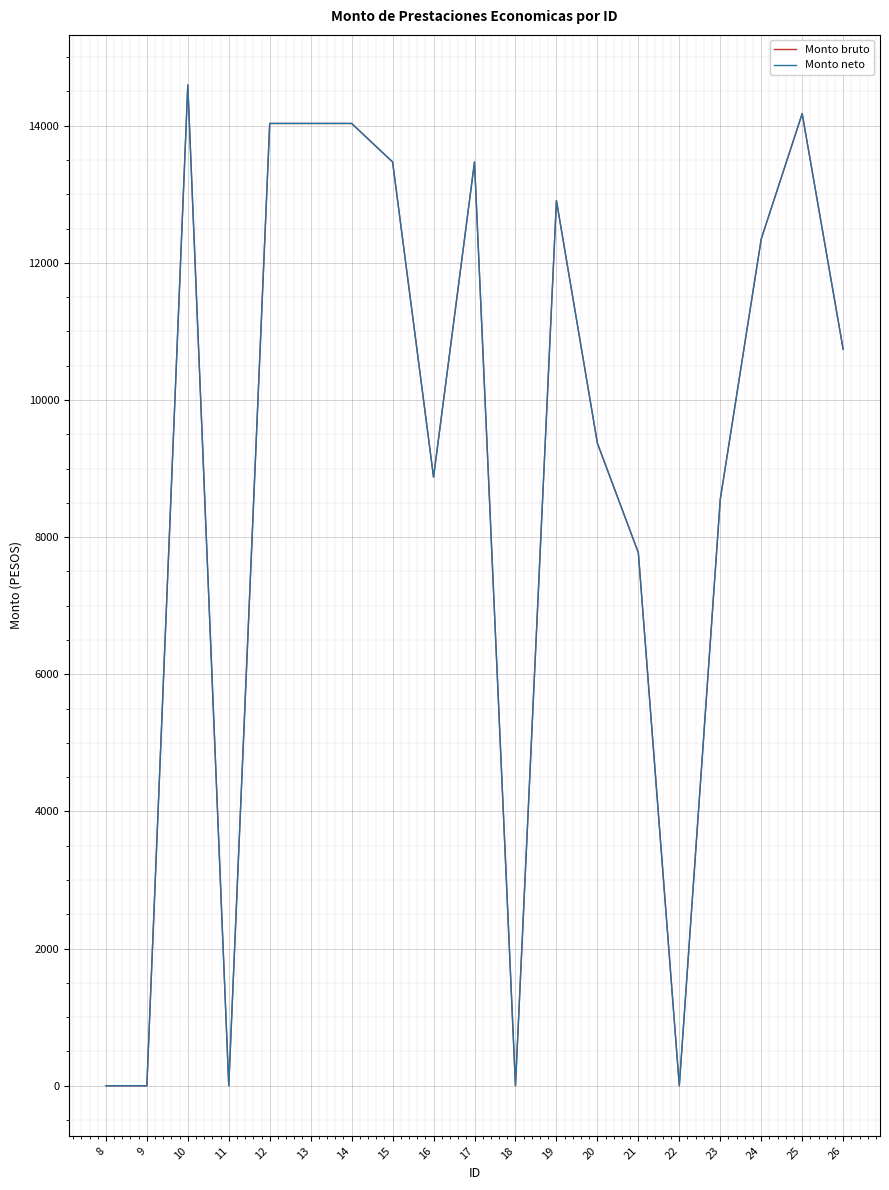

What value does the Monto bruto series have at 23?

8550.8